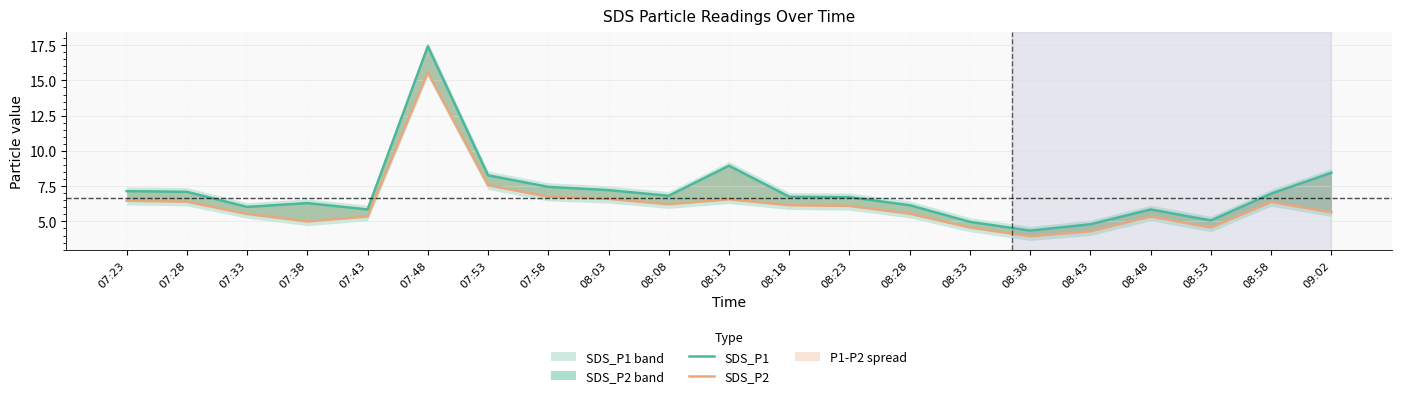

Is the value of SDS_P1 at 08:33 greater than the value of SDS_P2 at 07:33?

No